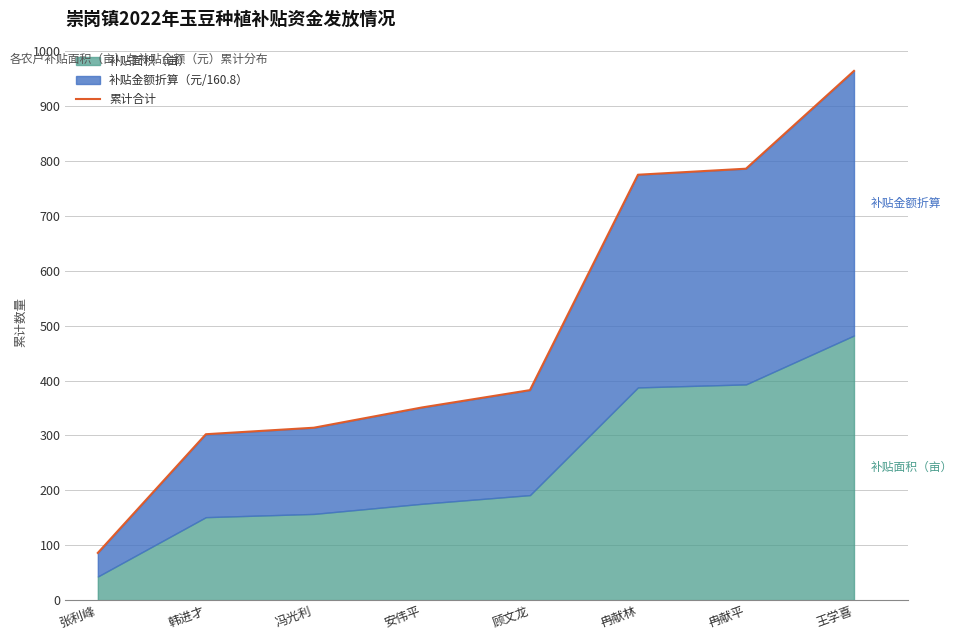

What is the label of the 6th point from the right?

冯光利